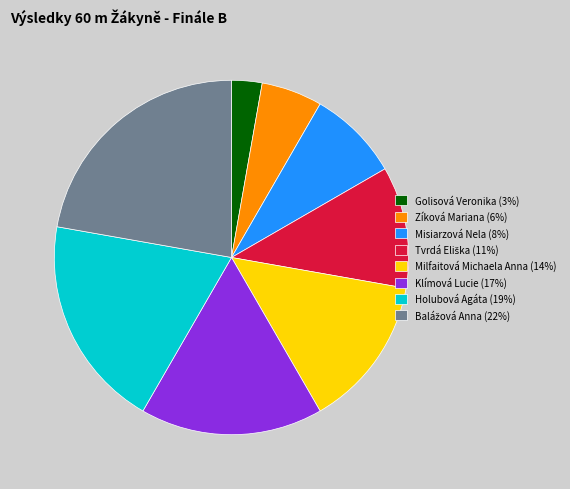

What is the ratio of the value at Golisová Veronika to the value at Misiarzová Nela?

0.3